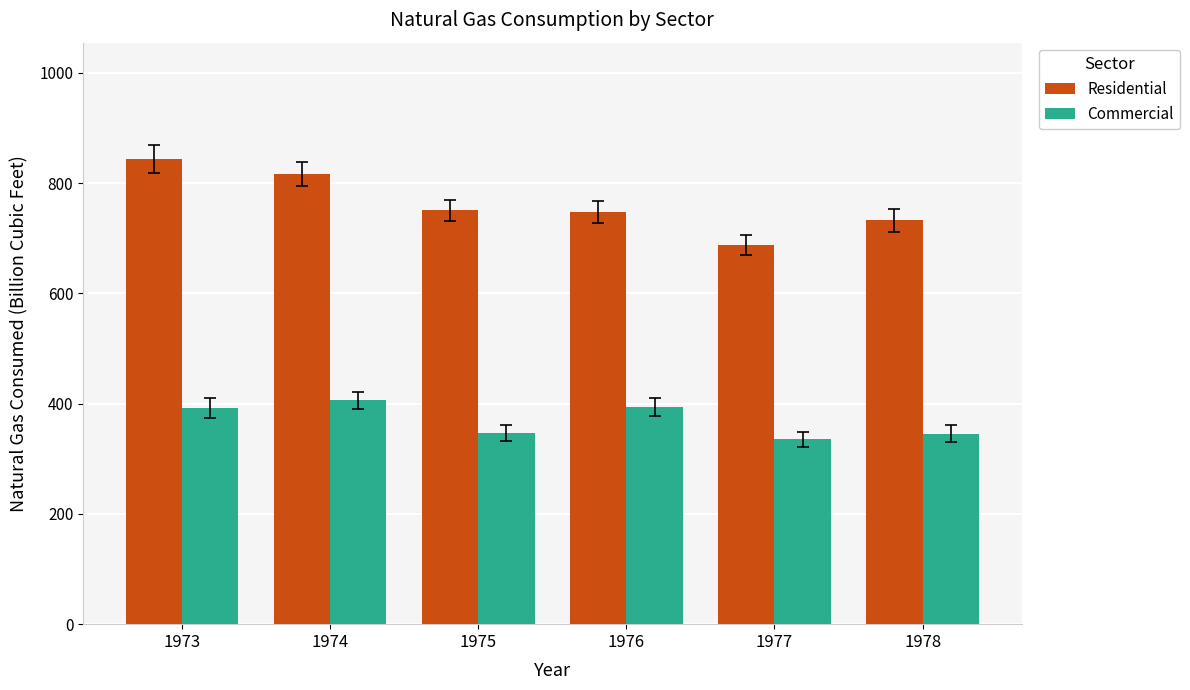

Rank the series at 1973 from highest to lowest value.

Residential, Commercial